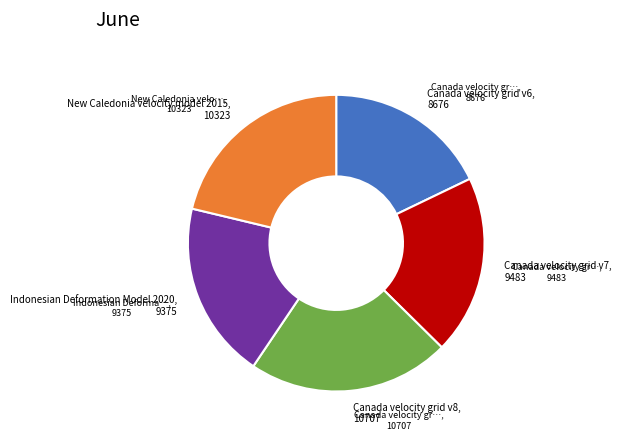

Do Indonesian Deformation Model 2020 and Canada velocity grid v8 together represent more than half of the pie?

No